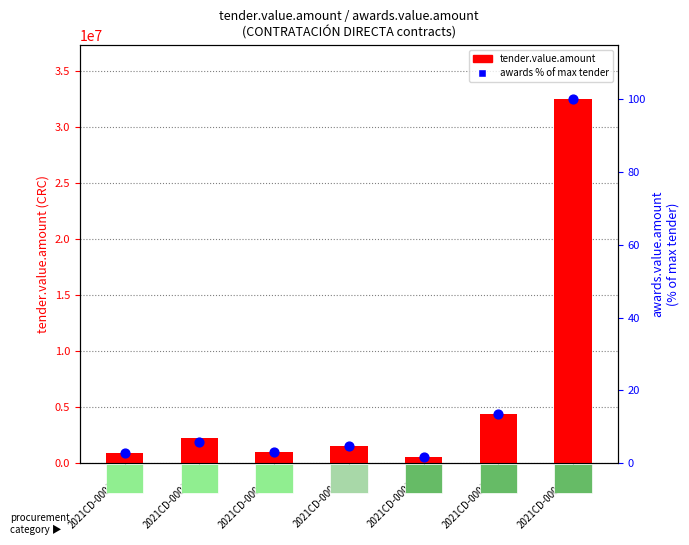

At how many categories does at least one series exceed 9115030?

1